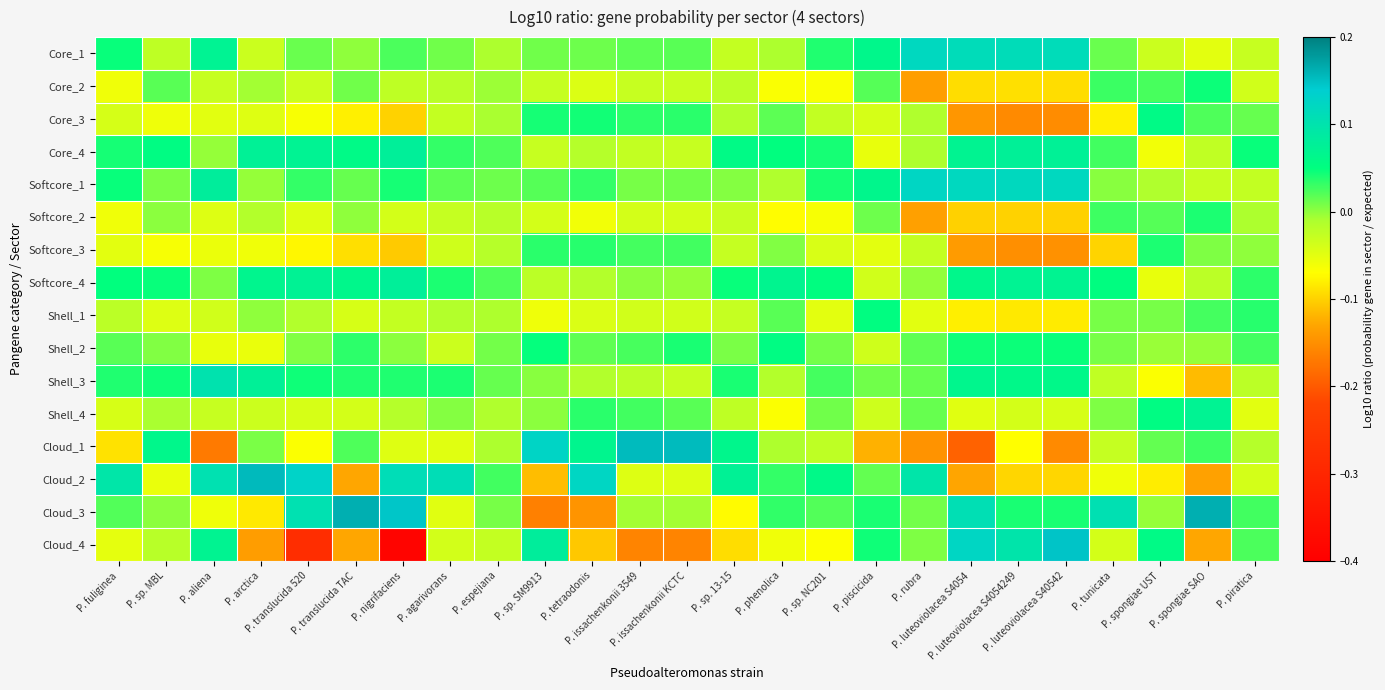

Rank the series by their maximum value, from lowest to highest.

Softcore_2, Softcore_3, Core_2, Shell_1, Shell_2, Core_3, Shell_4, Softcore_4, Core_4, Shell_3, Core_1, Softcore_1, Cloud_4, Cloud_1, Cloud_2, Cloud_3